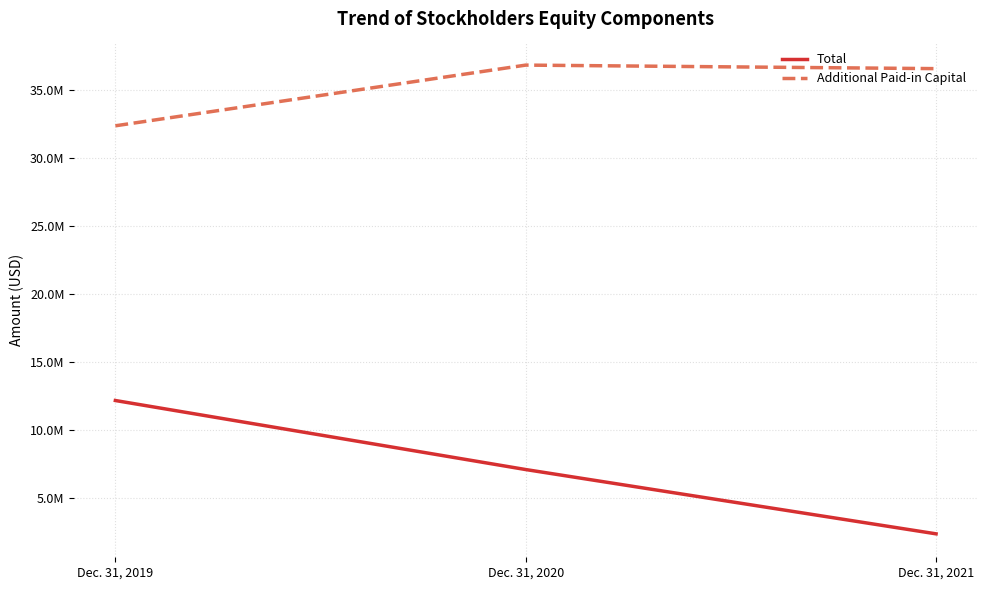

What is the sum of the Additional Paid-in Capital values at Dec. 31, 2020 and Dec. 31, 2021?

73432001